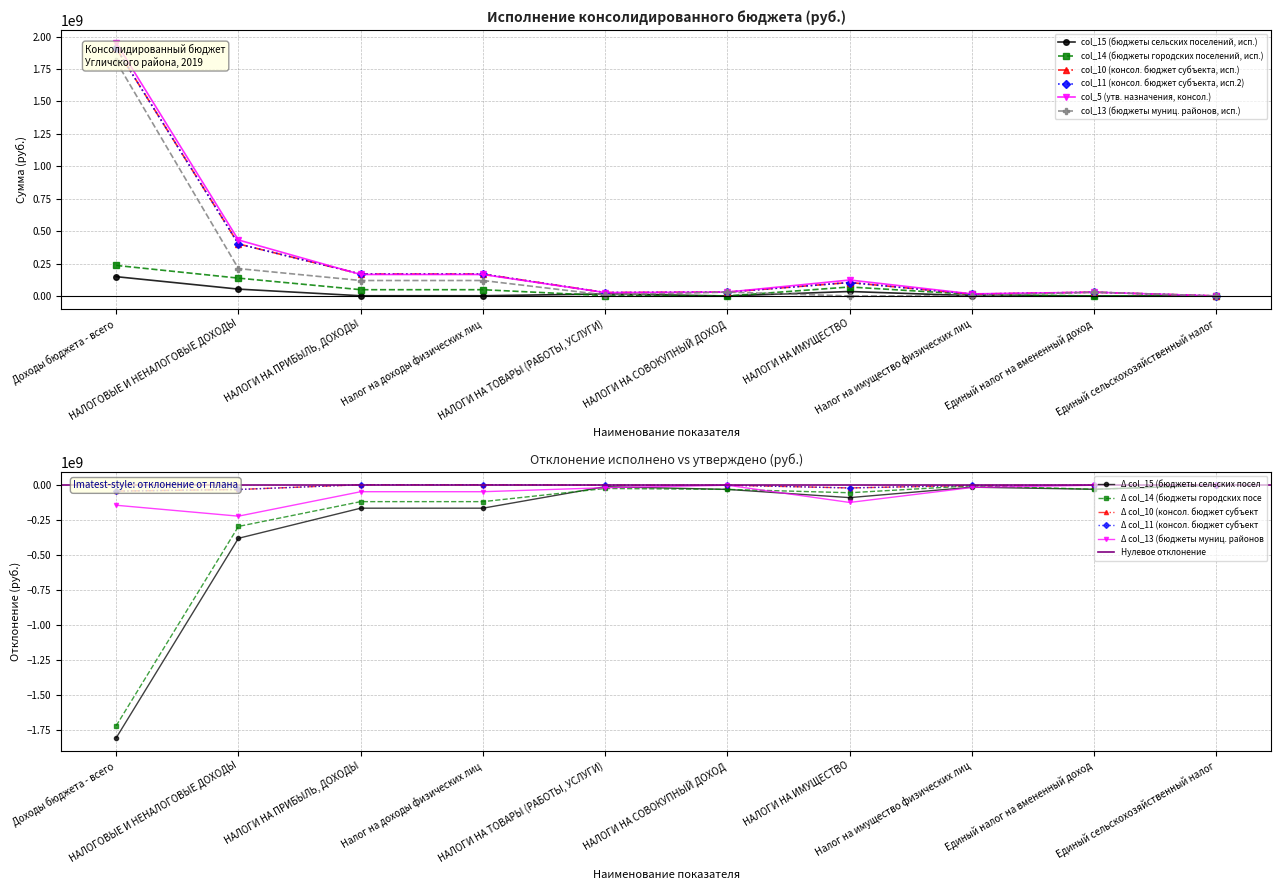

Rank the series by their maximum value, from highest to lowest.

col_5 (утв. назначения, консол.), col_10 (консол. бюджет субъекта, исп.), col_11 (консол. бюджет субъекта, исп.2), col_13 (бюджеты муниц. районов, исп.), col_14 (бюджеты городских поселений, исп.), col_15 (бюджеты сельских поселений, исп.)